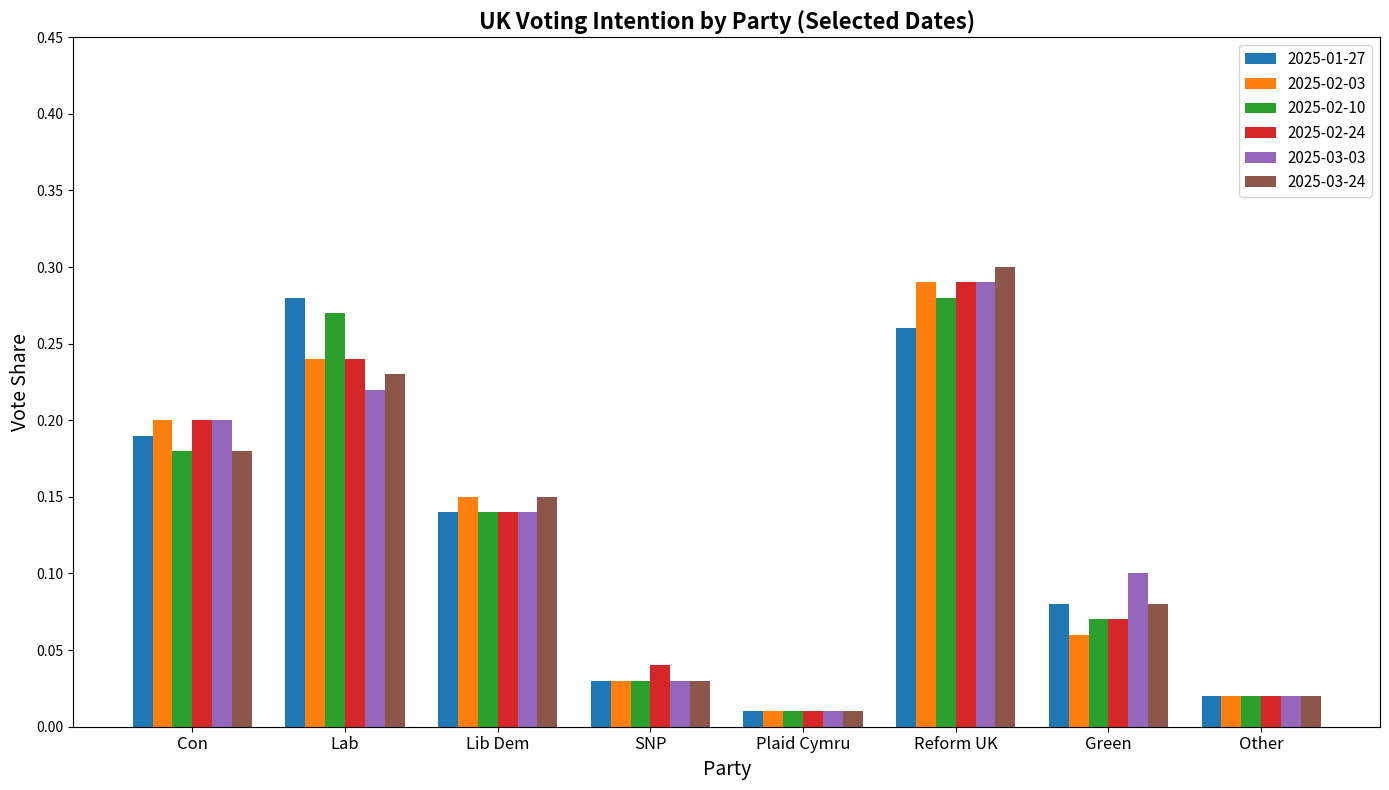

What is the sum of all 2025-03-03 values?

1.0